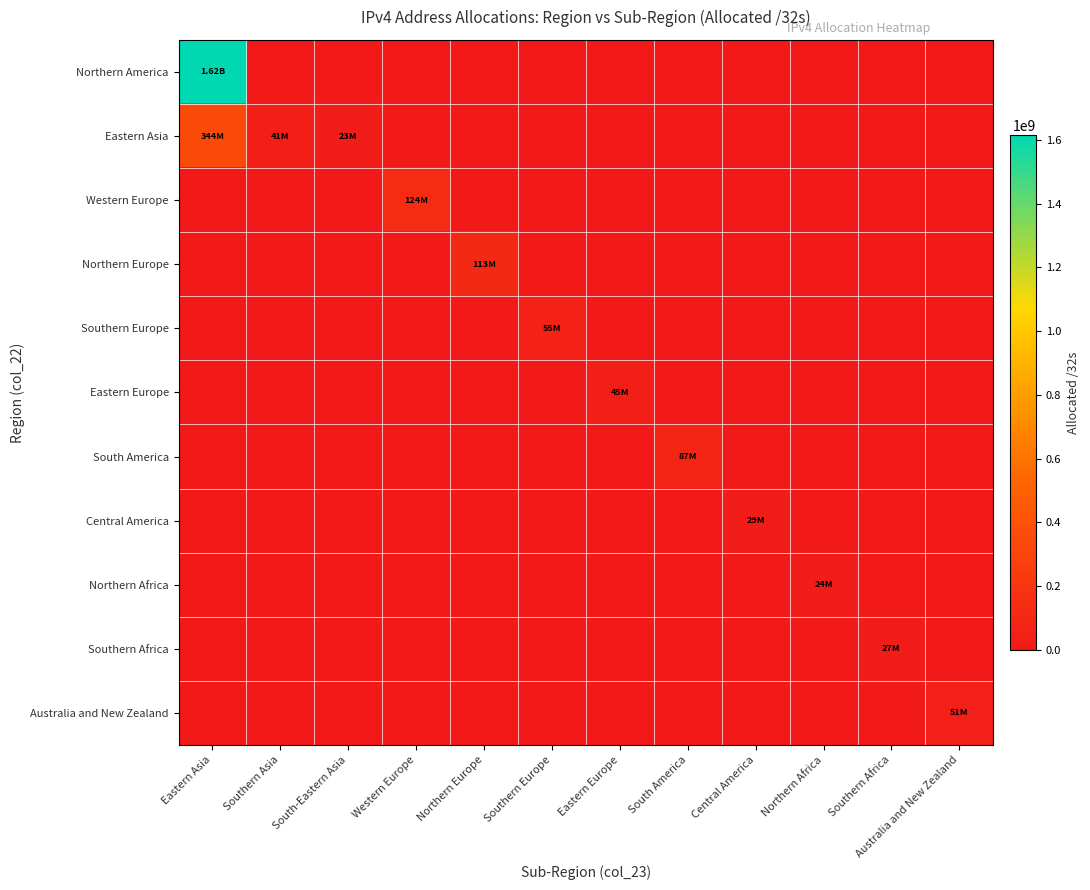

Rank the series at South-Eastern Asia from highest to lowest value.

Eastern Asia, Northern America, Western Europe, Northern Europe, Southern Europe, Eastern Europe, South America, Central America, Northern Africa, Southern Africa, Australia and New Zealand